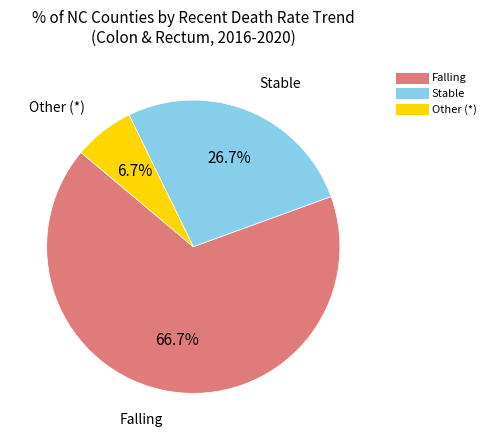

Does any single category account for the majority?

Yes